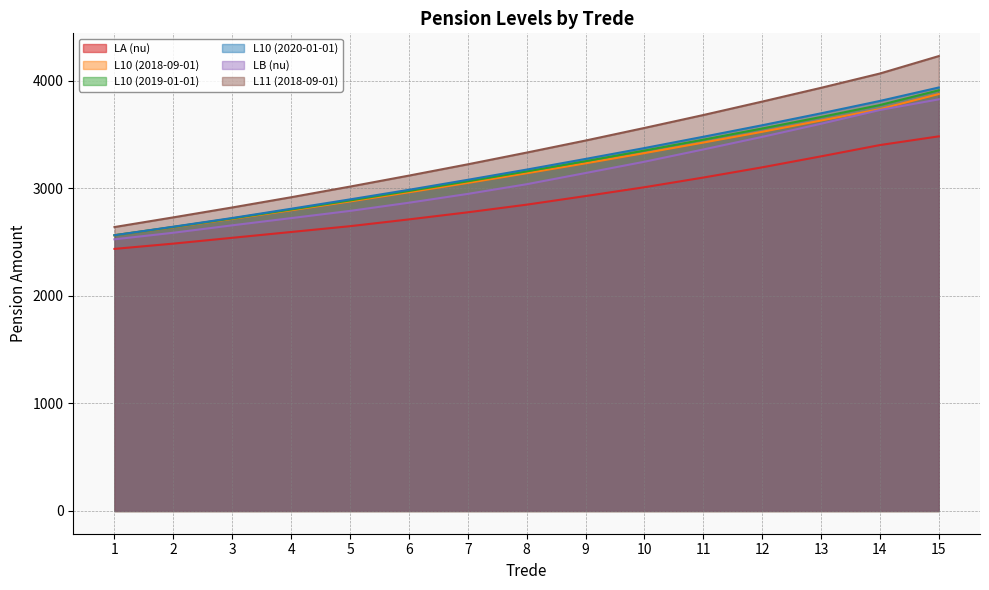

Which series has the largest total across all categories?

L11 (2018-09-01)